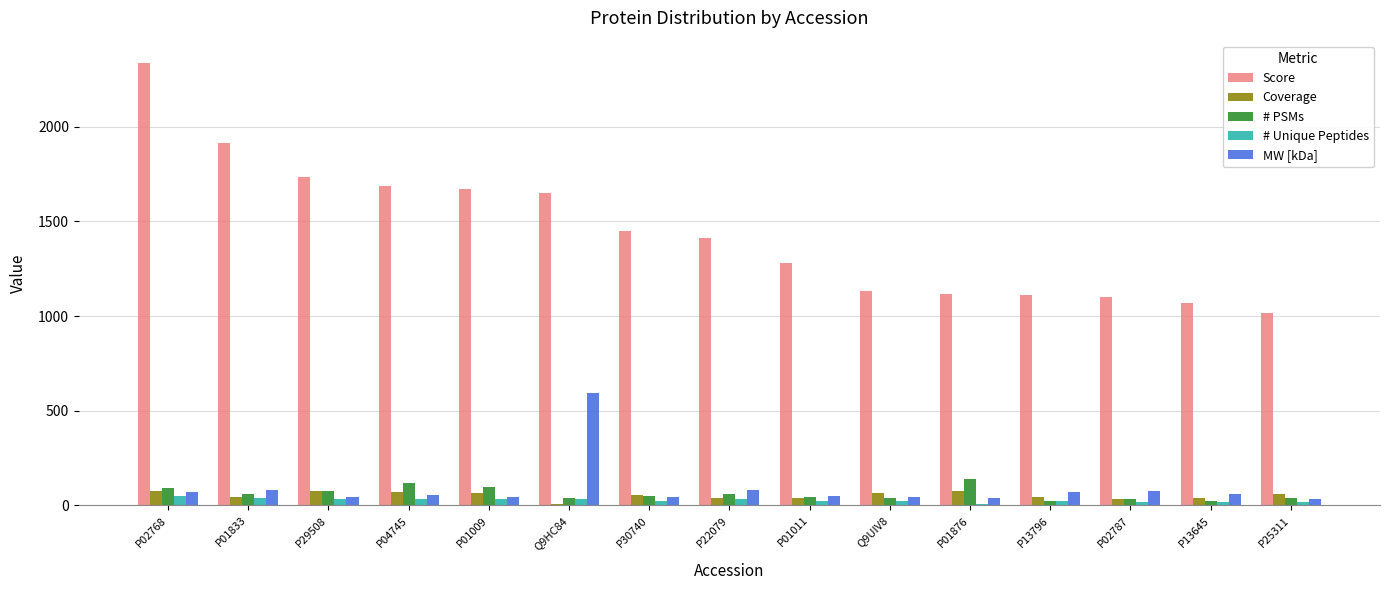

Between P22079 and P25311, which series saw the biggest shift?

Score